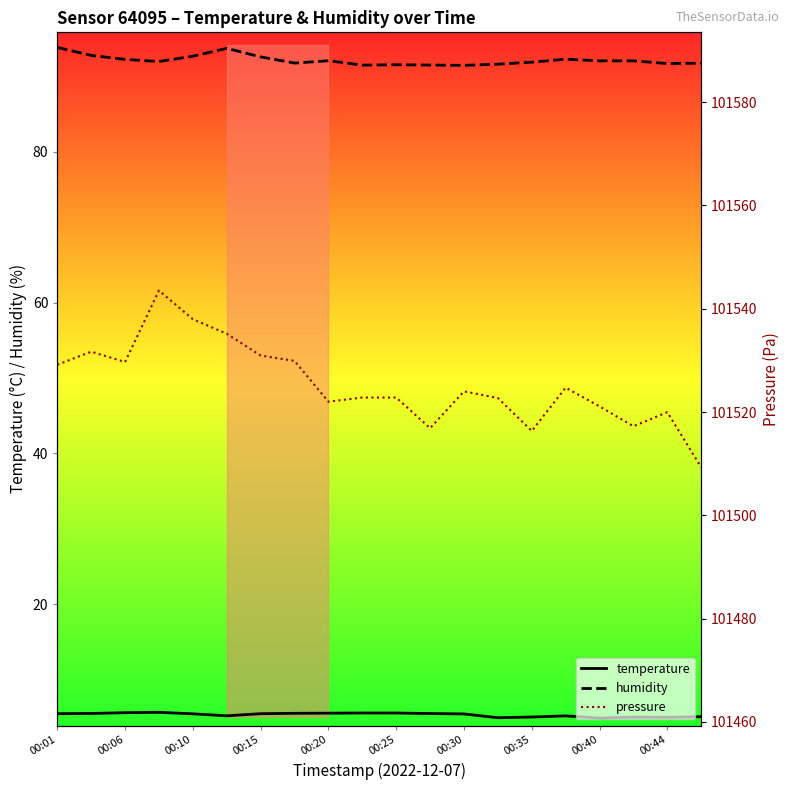

Is it true that temperature equals 5.5 at 00:20?

True